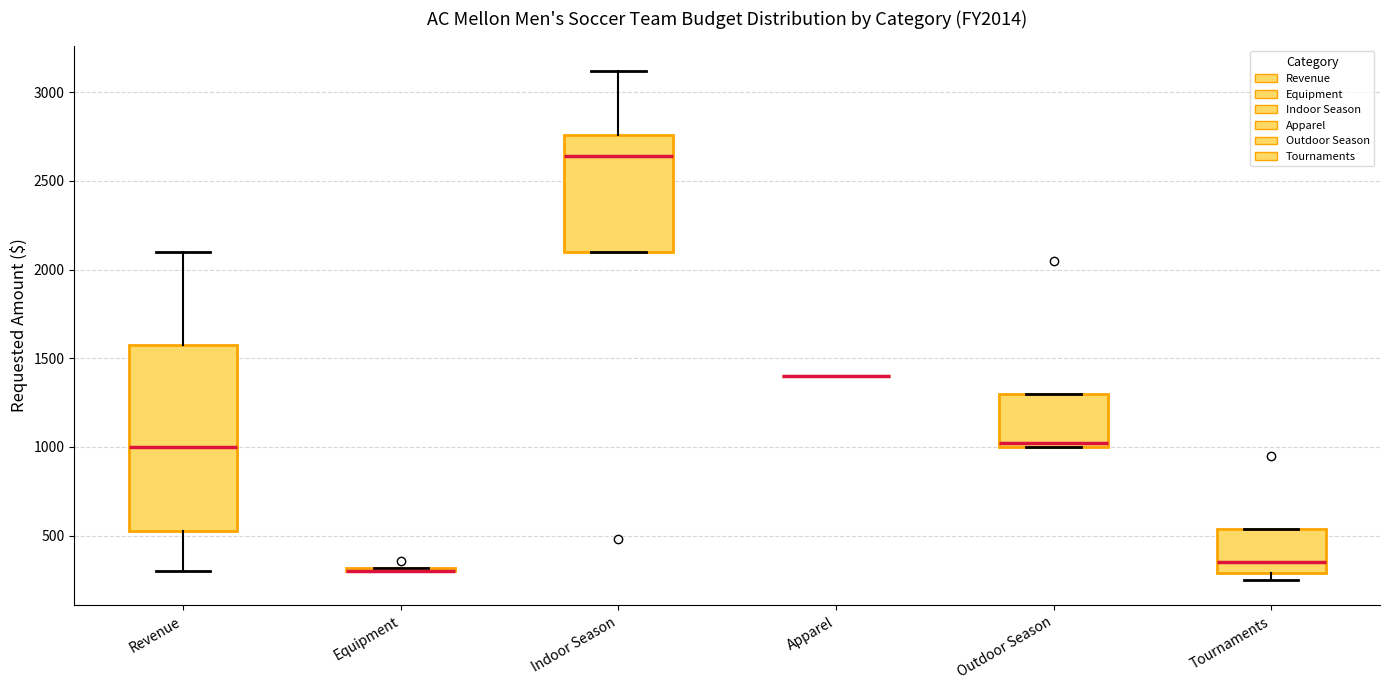

Comparing the boxes themselves (not the whiskers), which one is the tallest?

Revenue